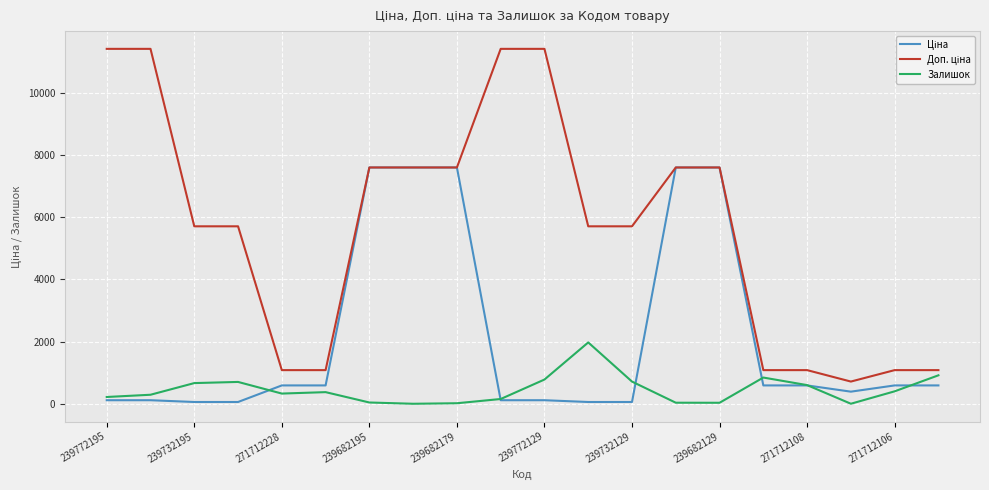

Which series has the largest total across all categories?

Доп. ціна